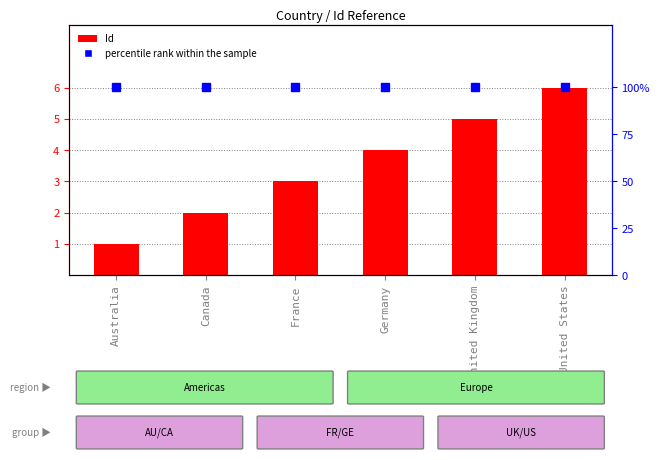

At which category is the sum across all series the highest?

United States